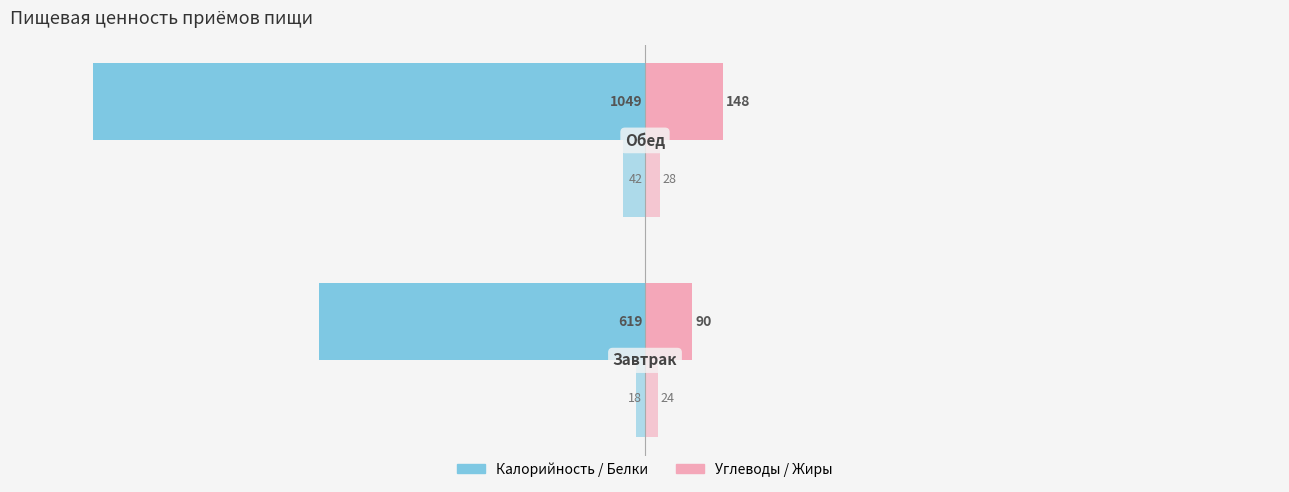

How many data points does each series have?

2